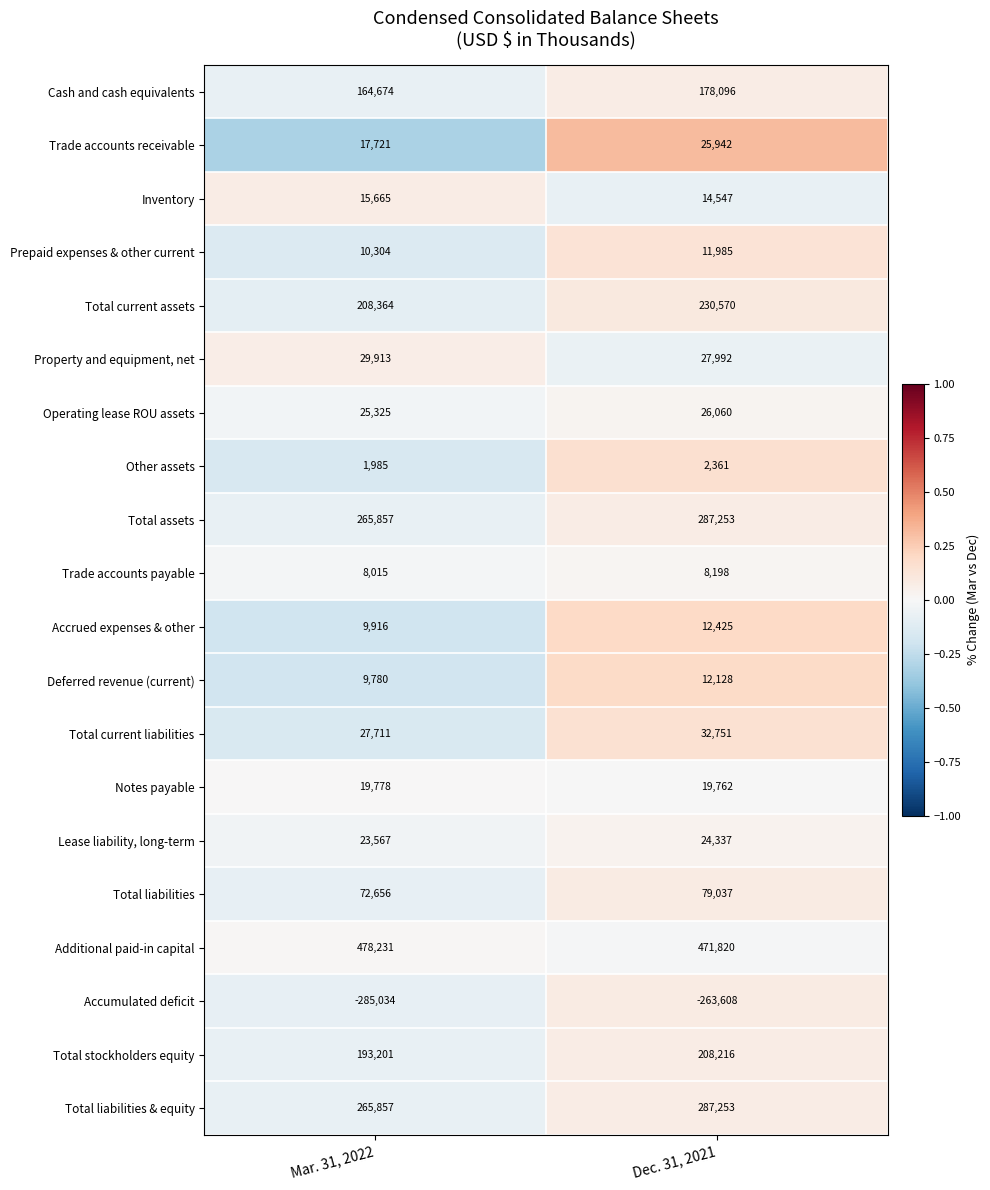

Which series has the largest total across all categories?

Additional paid-in capital